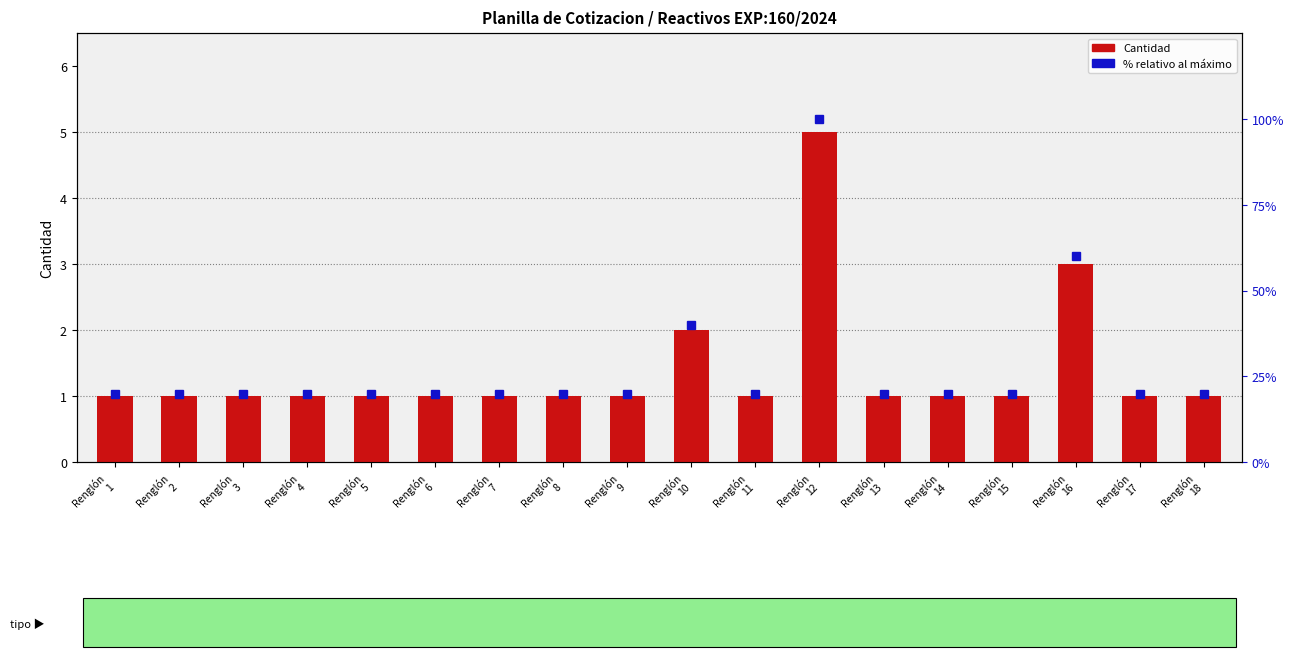

List the labels in order of Cantidad value, smallest first.

Renglón
1, Renglón
2, Renglón
3, Renglón
4, Renglón
5, Renglón
6, Renglón
7, Renglón
8, Renglón
9, Renglón
11, Renglón
13, Renglón
14, Renglón
15, Renglón
17, Renglón
18, Renglón
10, Renglón
16, Renglón
12